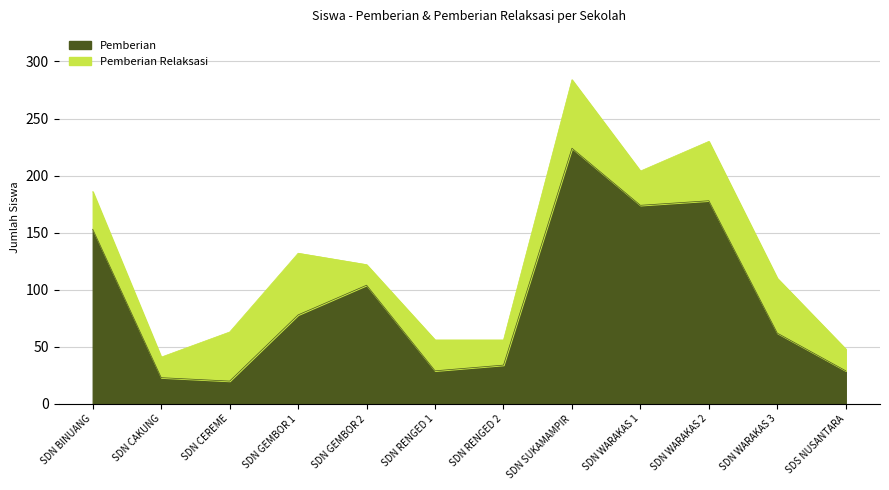

What is the minimum value for Pemberian?

20